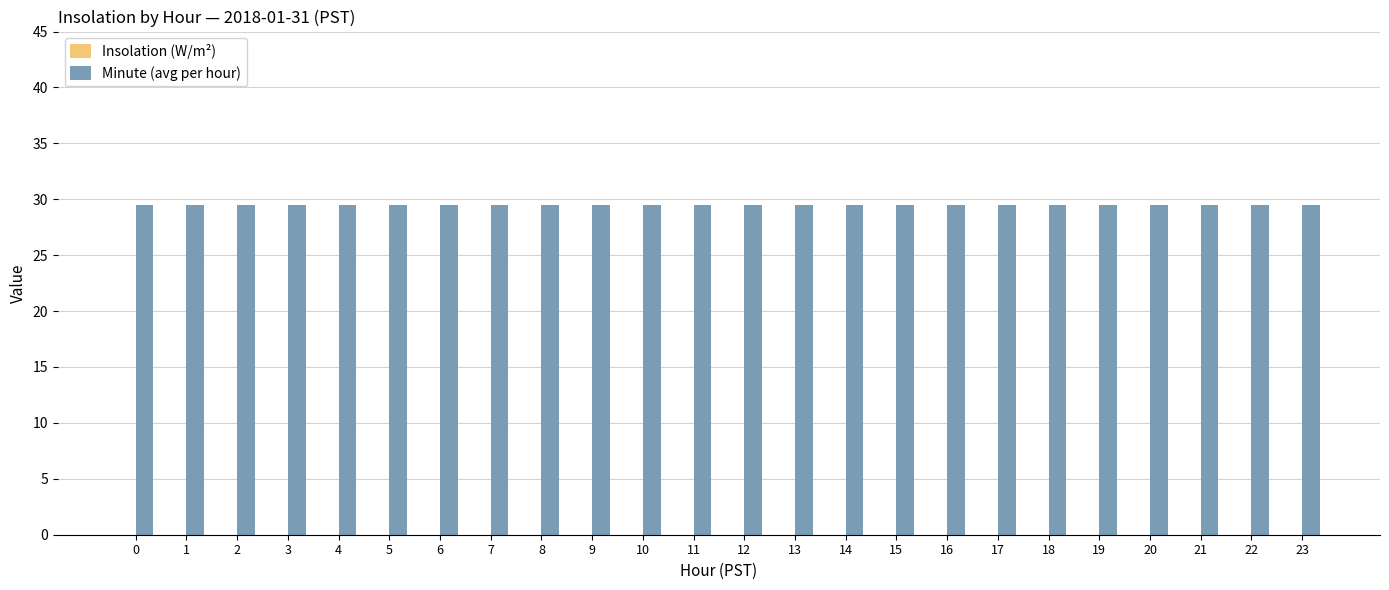

Which series has the largest range (max minus min)?

Insolation (W/m²)